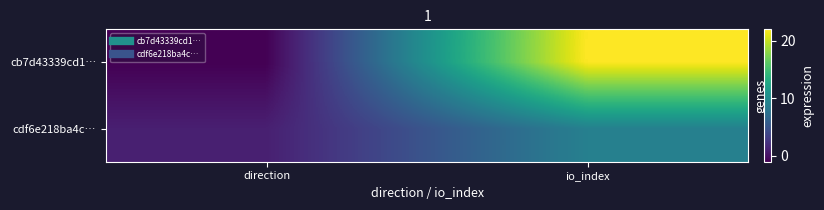

Between direction and io_index, which is larger?

io_index